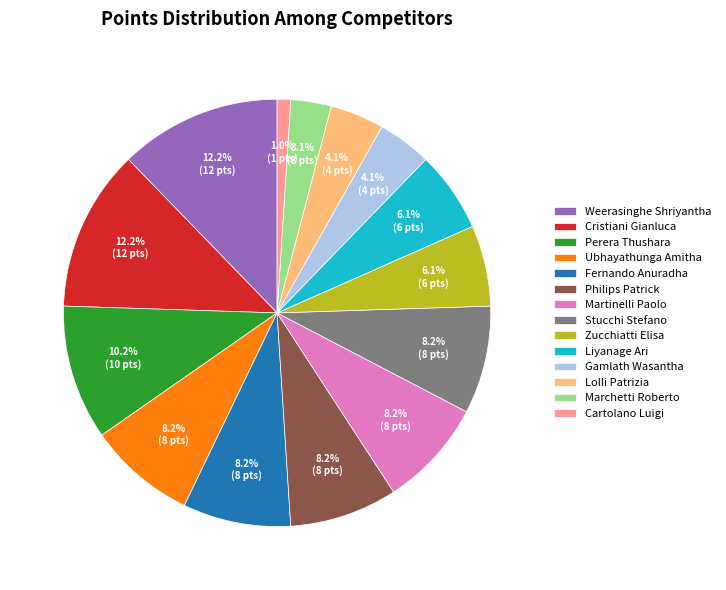

The Philips Patrick slice represents 20% of the pie. True or false?

False